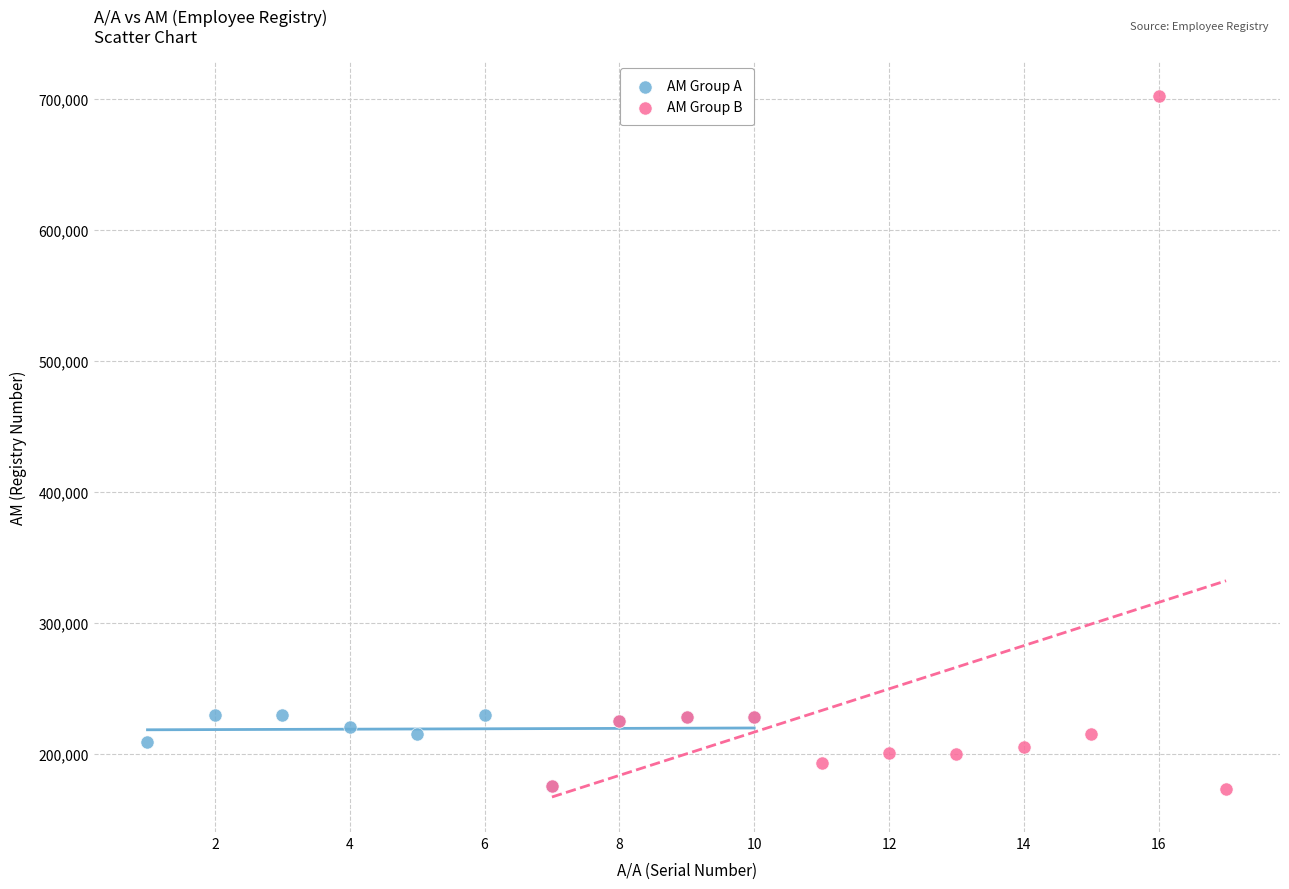

Which series has the largest Y range (max minus min)?

ΑΜ Group B